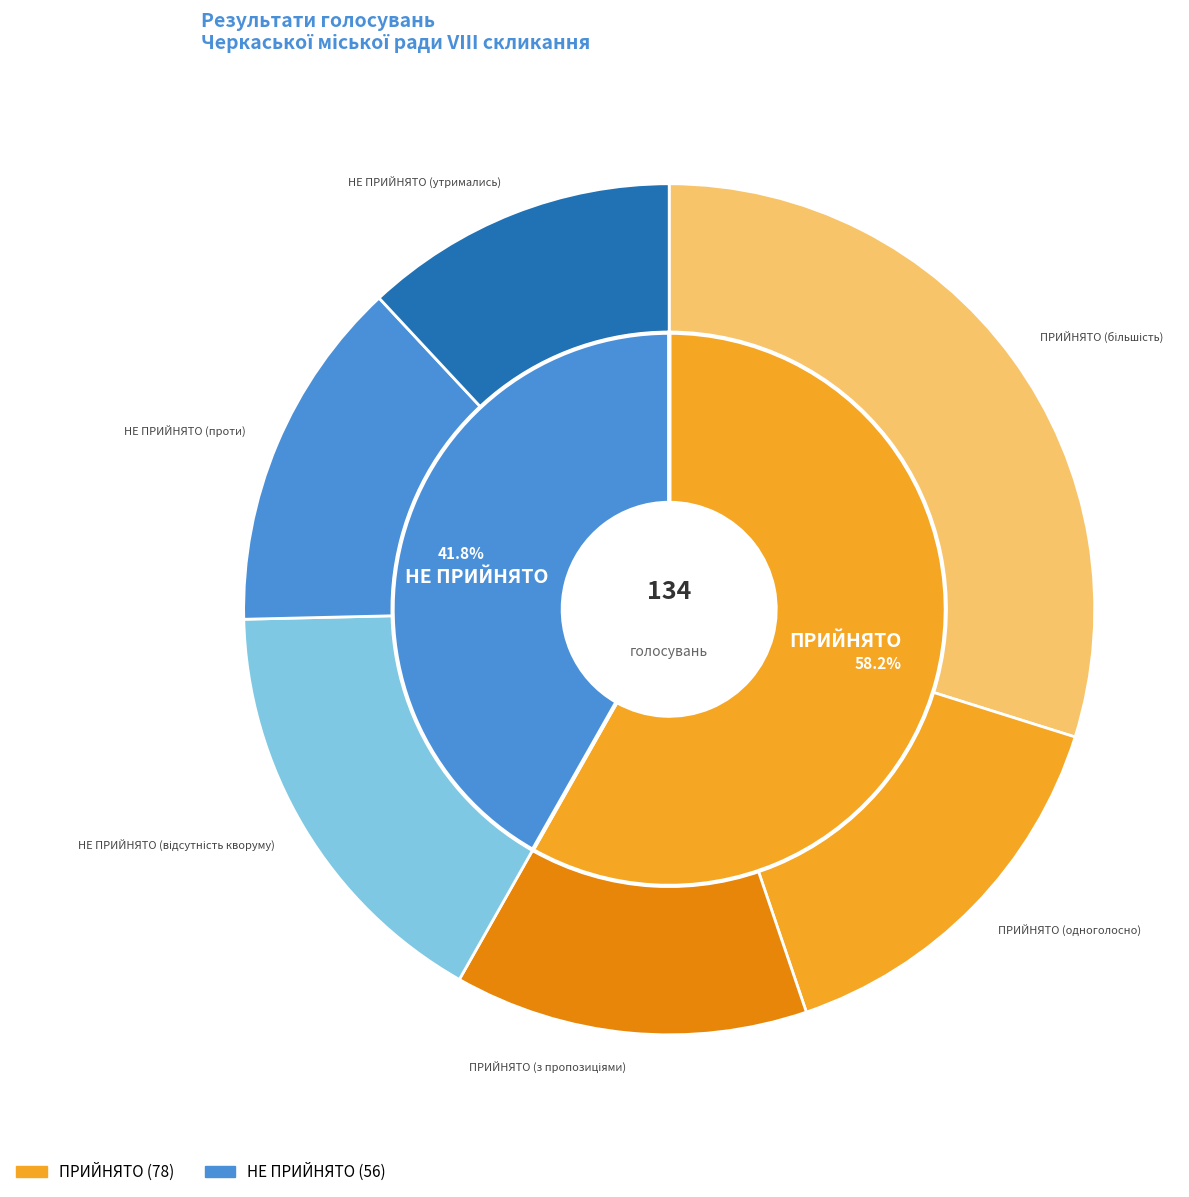

To the nearest percent, what is the average slice percentage?

50%